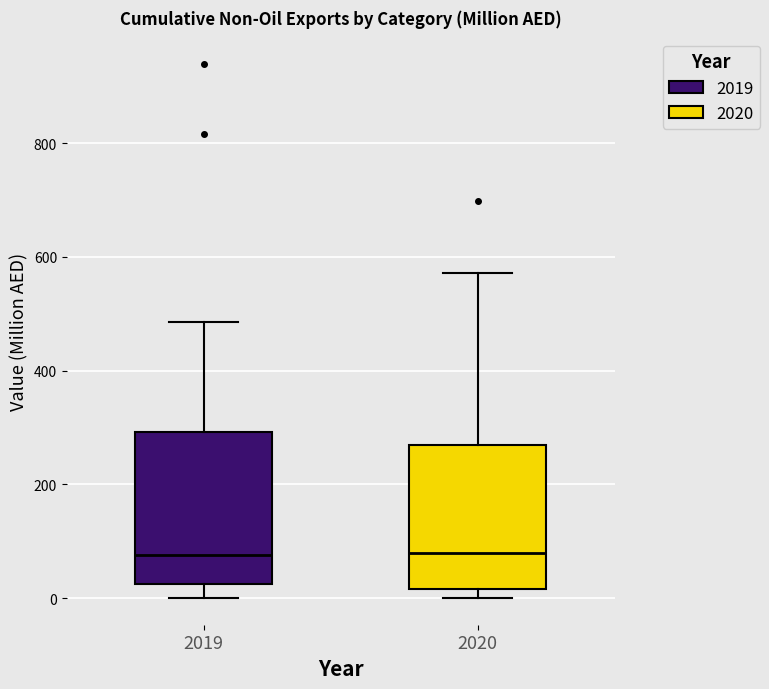

Reading left to right, read every box against the y-axis: the position of its median line, the range the box covers, and the ends of its whiskers. The values are not printed on the chart, so give them approximately, as read against the axis.

2019: median 80, box 20 to 300, whiskers 0 to 480
2020: median 80, box 20 to 260, whiskers 0 to 580